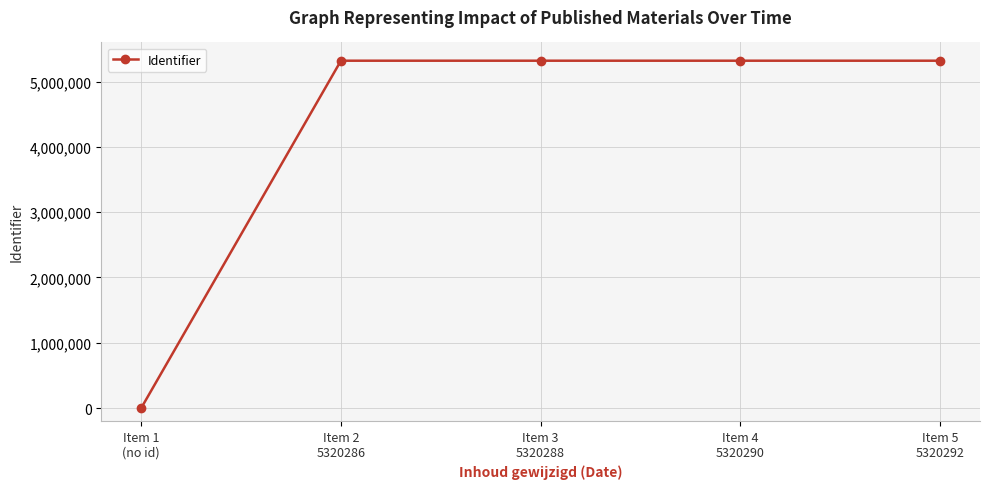

True or false: the data has more than 2 interior local peaks.

False